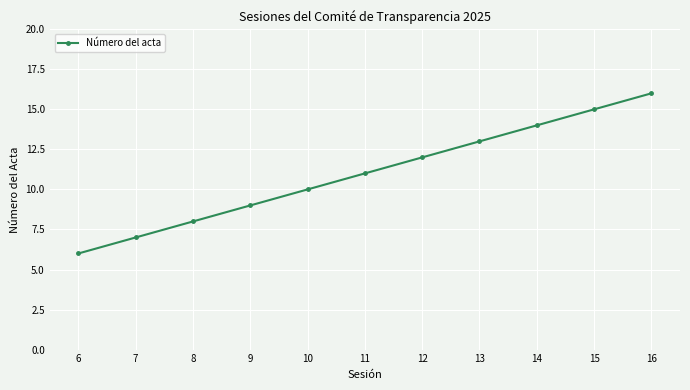

The value at 12 is 12. True or false?

True